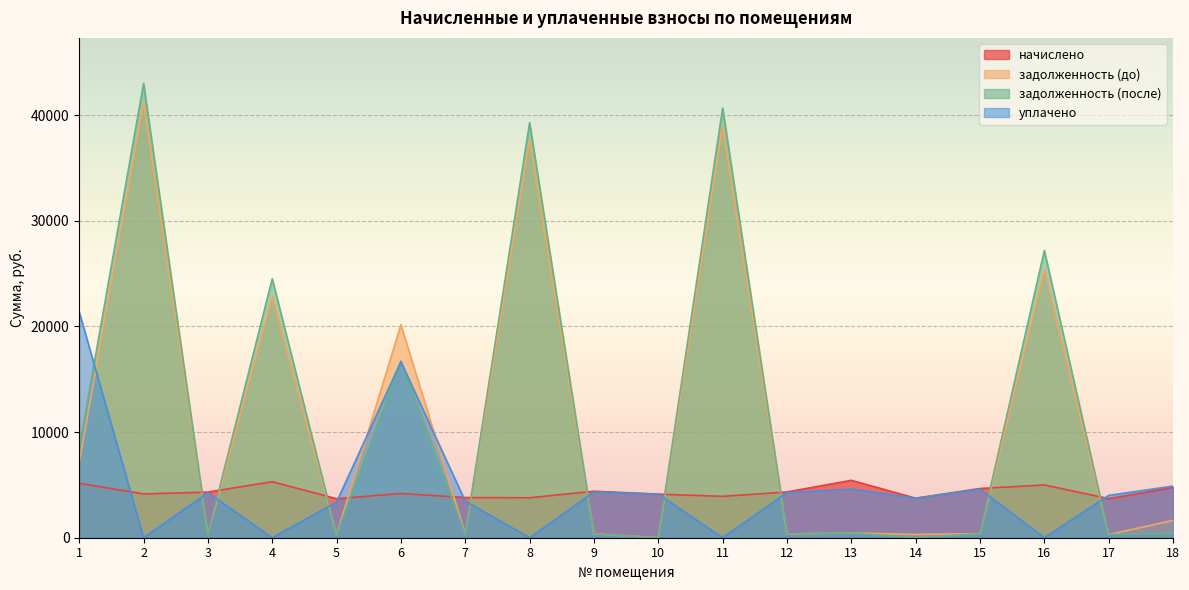

Does the chart display data point markers on the line(s)?

No